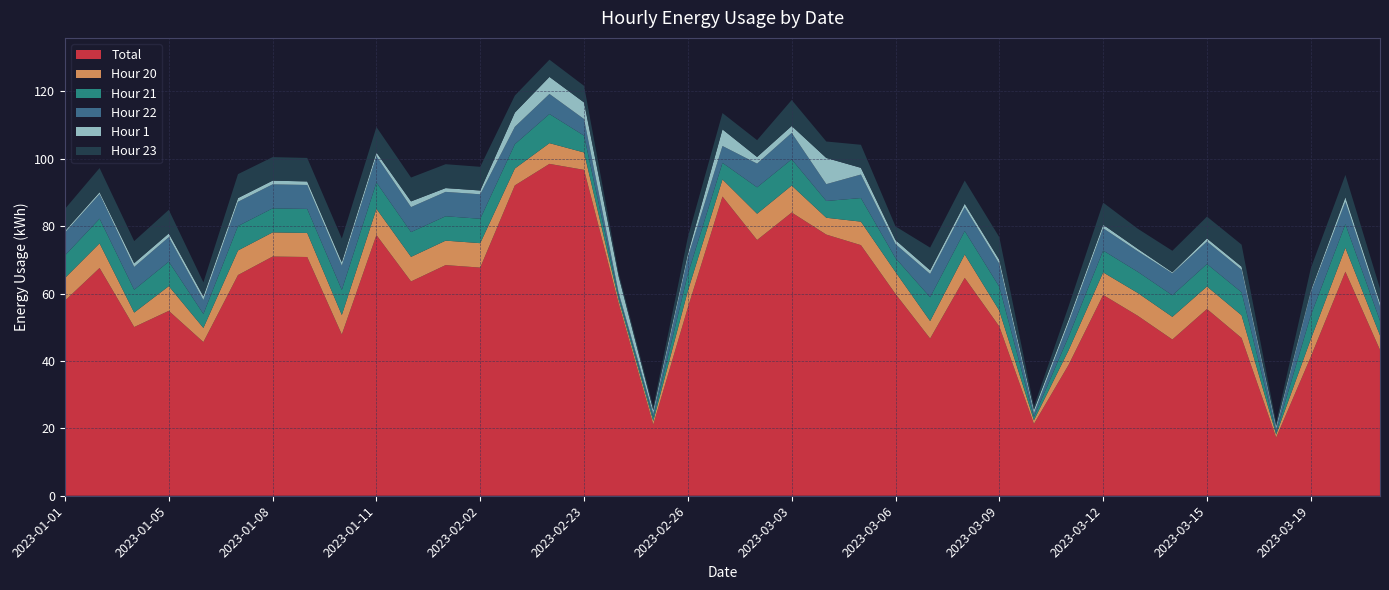

Reading left to right, transcribe all the data shown in this chart.

Total: 2023-01-01=57.9	2023-01-02=67.6	2023-01-03=50.1	2023-01-05=54.9	2023-01-06=45.6	2023-01-07=65.5	2023-01-08=71.0	2023-01-09=70.9	2023-01-10=47.9	2023-01-11=77.4	2023-01-12=63.6	2023-01-31=68.5	2023-02-02=67.7	2023-02-21=92.1	2023-02-22=98.5	2023-02-23=96.7	2023-02-24=57.1	2023-02-25=21.1	2023-02-26=55.9	2023-02-27=88.8	2023-03-02=75.9	2023-03-03=84.1	2023-03-04=77.5	2023-03-05=74.4	2023-03-06=59.9	2023-03-07=46.7	2023-03-08=64.7	2023-03-09=50.2	2023-03-10=21.3	2023-03-11=38.8	2023-03-12=59.6	2023-03-13=53.4	2023-03-14=46.4	2023-03-15=55.4	2023-03-16=46.8	2023-03-17=17.3	2023-03-19=41.2	2023-03-29=66.5	2023-03-30=43.3
Hour 20: 2023-01-01=6.7	2023-01-02=7.3	2023-01-03=4.3	2023-01-05=7.3	2023-01-06=4.2	2023-01-07=7.3	2023-01-08=7.2	2023-01-09=7.1	2023-01-10=5.8	2023-01-11=7.8	2023-01-12=7.3	2023-01-31=7.3	2023-02-02=7.2	2023-02-21=5.0	2023-02-22=6.2	2023-02-23=5.2	2023-02-24=1.0	2023-02-25=1.0	2023-02-26=5.0	2023-02-27=5.1	2023-03-02=7.8	2023-03-03=8.0	2023-03-04=5.0	2023-03-05=7.0	2023-03-06=6.5	2023-03-07=5.2	2023-03-08=7.0	2023-03-09=4.7	2023-03-10=1.1	2023-03-11=4.3	2023-03-12=6.7	2023-03-13=6.8	2023-03-14=6.7	2023-03-15=6.7	2023-03-16=6.7	2023-03-17=0.9	2023-03-19=5.2	2023-03-29=7.1	2023-03-30=4.3
Hour 21: 2023-01-01=6.7	2023-01-02=7.3	2023-01-03=6.8	2023-01-05=7.3	2023-01-06=4.2	2023-01-07=7.3	2023-01-08=7.1	2023-01-09=7.1	2023-01-10=7.4	2023-01-11=7.8	2023-01-12=7.4	2023-01-31=7.2	2023-02-02=7.2	2023-02-21=7.2	2023-02-22=8.6	2023-02-23=5.0	2023-02-24=1.0	2023-02-25=1.1	2023-02-26=5.0	2023-02-27=4.9	2023-03-02=7.8	2023-03-03=7.8	2023-03-04=5.0	2023-03-05=7.0	2023-03-06=4.1	2023-03-07=7.1	2023-03-08=7.0	2023-03-09=7.1	2023-03-10=1.0	2023-03-11=4.0	2023-03-12=6.5	2023-03-13=6.3	2023-03-14=6.4	2023-03-15=6.7	2023-03-16=6.8	2023-03-17=0.7	2023-03-19=7.1	2023-03-29=7.1	2023-03-30=4.3
Hour 22: 2023-01-01=6.8	2023-01-02=7.3	2023-01-03=6.8	2023-01-05=7.3	2023-01-06=4.1	2023-01-07=7.2	2023-01-08=7.1	2023-01-09=7.1	2023-01-10=7.2	2023-01-11=7.8	2023-01-12=7.4	2023-01-31=7.2	2023-02-02=7.3	2023-02-21=5.2	2023-02-22=6.0	2023-02-23=4.9	2023-02-24=1.0	2023-02-25=1.1	2023-02-26=5.0	2023-02-27=5.0	2023-03-02=7.0	2023-03-03=7.8	2023-03-04=5.0	2023-03-05=7.0	2023-03-06=4.2	2023-03-07=6.9	2023-03-08=7.0	2023-03-09=6.8	2023-03-10=1.0	2023-03-11=4.1	2023-03-12=6.6	2023-03-13=6.1	2023-03-14=6.5	2023-03-15=6.7	2023-03-16=6.7	2023-03-17=1.0	2023-03-19=6.8	2023-03-29=6.6	2023-03-30=4.2
Hour 1: 2023-01-01=0.5	2023-01-02=0.6	2023-01-03=1.1	2023-01-05=1.1	2023-01-06=1.1	2023-01-07=1.1	2023-01-08=1.1	2023-01-09=1.1	2023-01-10=1.0	2023-01-11=1.1	2023-01-12=1.7	2023-01-31=1.1	2023-02-02=1.1	2023-02-21=4.2	2023-02-22=5.1	2023-02-23=4.9	2023-02-24=4.9	2023-02-25=1.0	2023-02-26=1.0	2023-02-27=4.9	2023-03-02=2.0	2023-03-03=2.0	2023-03-04=7.8	2023-03-05=2.0	2023-03-06=1.2	2023-03-07=1.1	2023-03-08=1.1	2023-03-09=1.2	2023-03-10=1.1	2023-03-11=1.0	2023-03-12=1.0	2023-03-13=0.7	2023-03-14=0.3	2023-03-15=0.9	2023-03-16=0.9	2023-03-17=0.9	2023-03-19=0.5	2023-03-29=1.4	2023-03-30=1.1
Hour 23: 2023-01-01=6.6	2023-01-02=7.2	2023-01-03=6.6	2023-01-05=7.0	2023-01-06=4.1	2023-01-07=7.1	2023-01-08=7.0	2023-01-09=7.0	2023-01-10=7.0	2023-01-11=7.6	2023-01-12=7.1	2023-01-31=7.1	2023-02-02=7.0	2023-02-21=5.1	2023-02-22=5.1	2023-02-23=4.9	2023-02-24=1.0	2023-02-25=1.0	2023-02-26=4.9	2023-02-27=4.8	2023-03-02=5.0	2023-03-03=7.7	2023-03-04=4.9	2023-03-05=6.8	2023-03-06=4.1	2023-03-07=6.7	2023-03-08=6.8	2023-03-09=6.7	2023-03-10=1.0	2023-03-11=3.9	2023-03-12=6.6	2023-03-13=6.0	2023-03-14=6.4	2023-03-15=6.5	2023-03-16=6.5	2023-03-17=0.9	2023-03-19=6.6	2023-03-29=6.6	2023-03-30=4.2